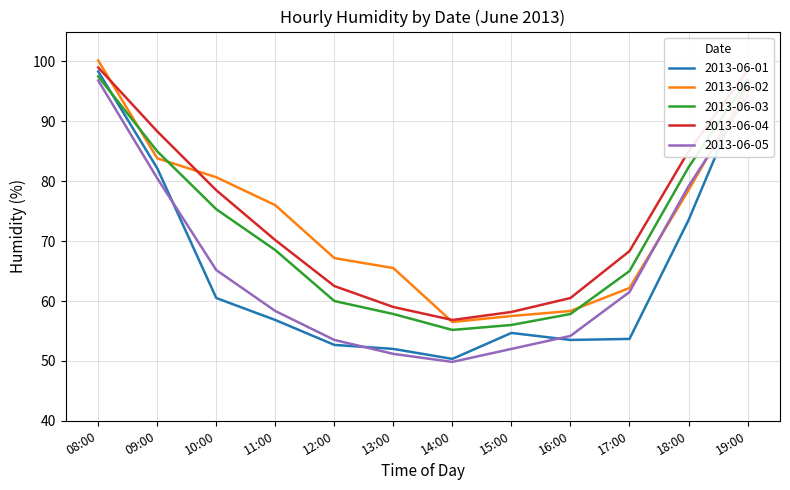

What is the smallest value displayed?

49.8